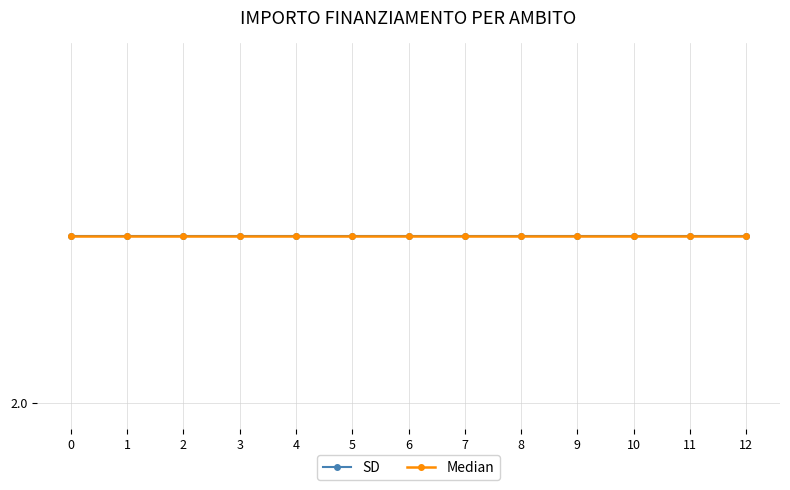

True or false: SD and Median cross at least once.

False